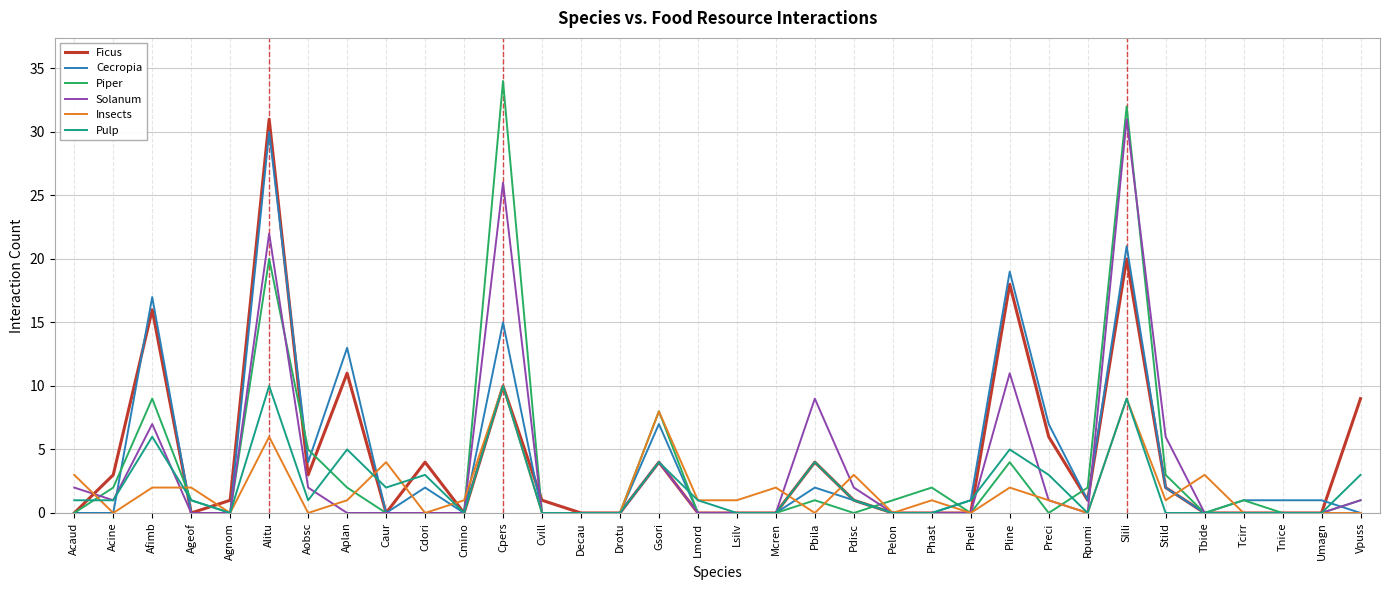

True or false: Cecropia and Pulp intersect in this chart.

True